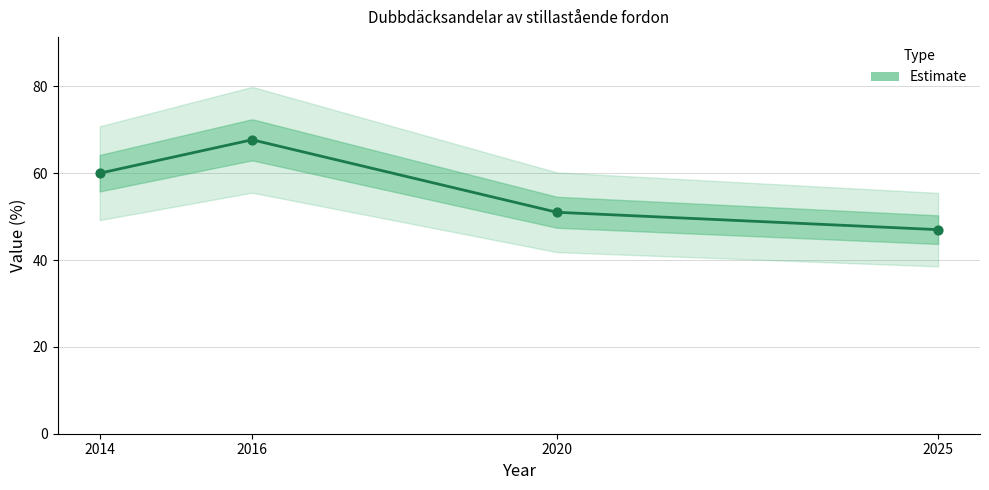

What is the change in value from 2014 to 2016?

+7.7